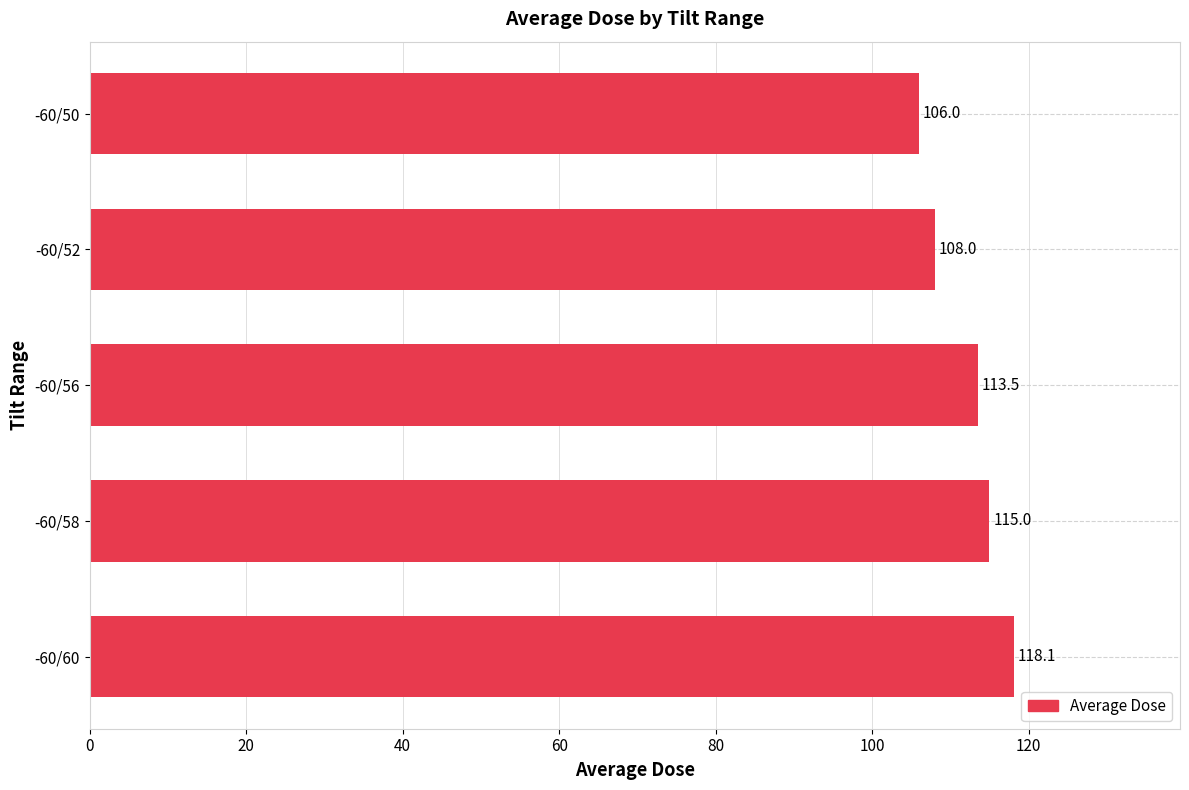

What is the difference between the values at -60/58 and -60/52?

7.0